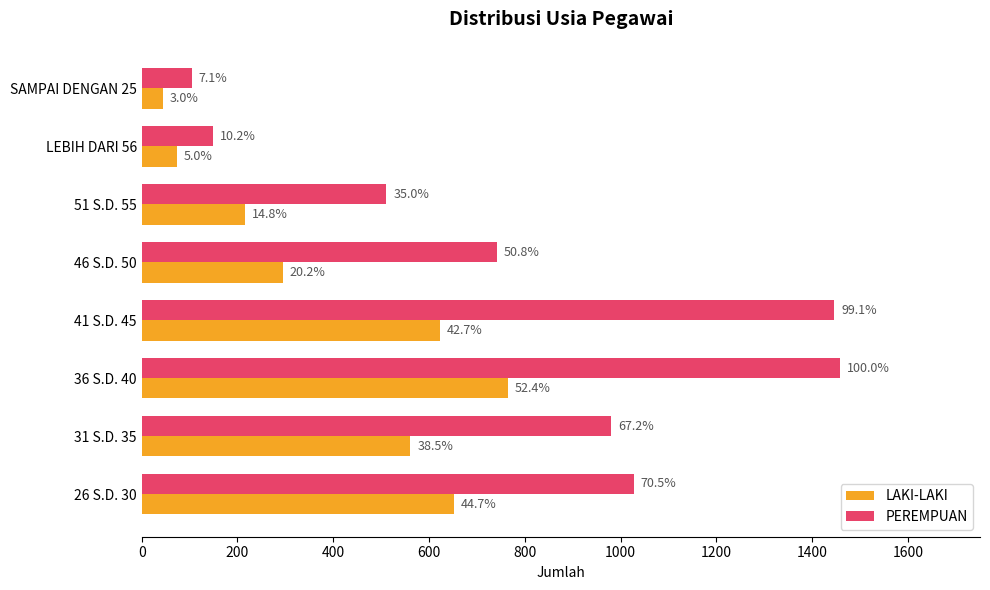

What are all the series names shown in the legend?

LAKI-LAKI, PEREMPUAN